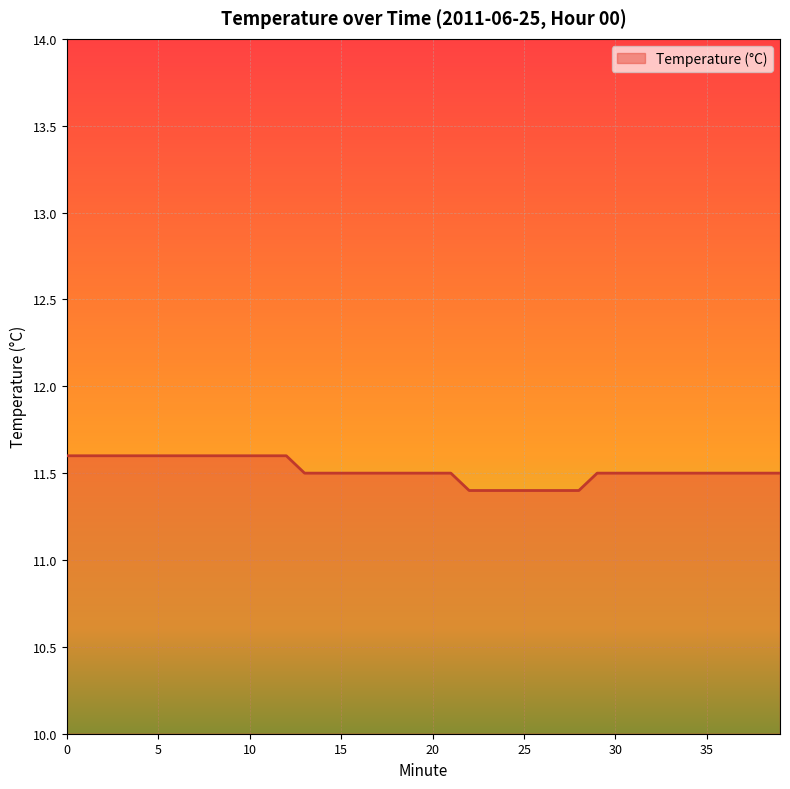

What is the minimum value shown in the chart?

11.4